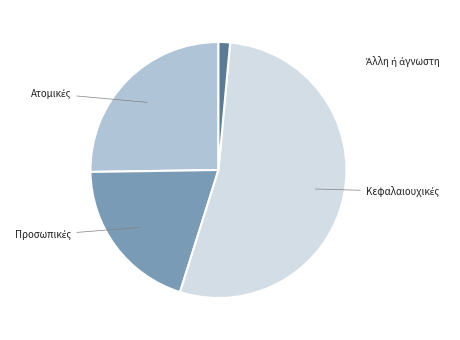

Is there a majority slice in this chart?

Yes